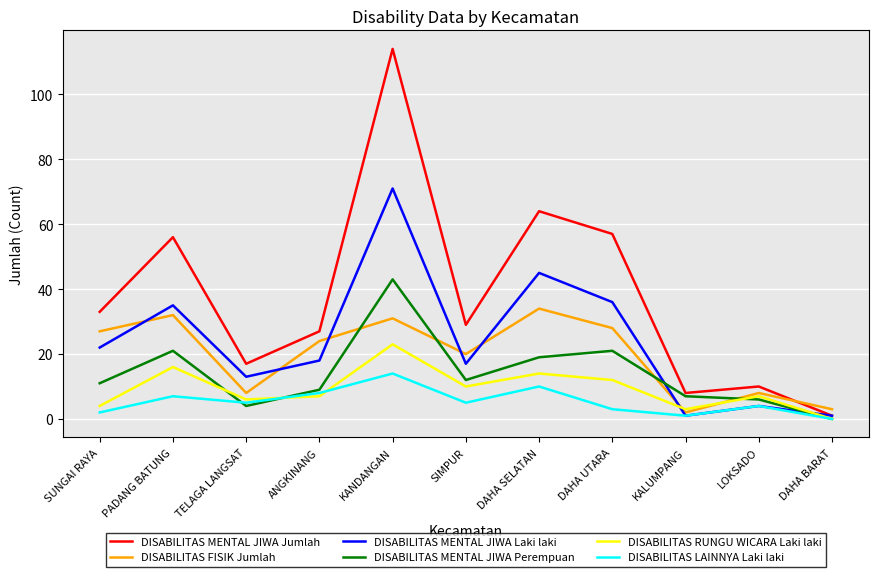

Reading left to right, extract all data points from this chart.

DISABILITAS MENTAL JIWA Jumlah: SUNGAI RAYA=33	PADANG BATUNG=56	TELAGA LANGSAT=17	ANGKINANG=27	KANDANGAN=114	SIMPUR=29	DAHA SELATAN=64	DAHA UTARA=57	KALUMPANG=8	LOKSADO=10	DAHA BARAT=1
DISABILITAS FISIK Jumlah: SUNGAI RAYA=27	PADANG BATUNG=32	TELAGA LANGSAT=8	ANGKINANG=24	KANDANGAN=31	SIMPUR=20	DAHA SELATAN=34	DAHA UTARA=28	KALUMPANG=2	LOKSADO=8	DAHA BARAT=3
DISABILITAS MENTAL JIWA Laki laki: SUNGAI RAYA=22	PADANG BATUNG=35	TELAGA LANGSAT=13	ANGKINANG=18	KANDANGAN=71	SIMPUR=17	DAHA SELATAN=45	DAHA UTARA=36	KALUMPANG=1	LOKSADO=4	DAHA BARAT=1
DISABILITAS MENTAL JIWA Perempuan: SUNGAI RAYA=11	PADANG BATUNG=21	TELAGA LANGSAT=4	ANGKINANG=9	KANDANGAN=43	SIMPUR=12	DAHA SELATAN=19	DAHA UTARA=21	KALUMPANG=7	LOKSADO=6	DAHA BARAT=0
DISABILITAS RUNGU WICARA Laki laki: SUNGAI RAYA=4	PADANG BATUNG=16	TELAGA LANGSAT=6	ANGKINANG=7	KANDANGAN=23	SIMPUR=10	DAHA SELATAN=14	DAHA UTARA=12	KALUMPANG=3	LOKSADO=7	DAHA BARAT=0
DISABILITAS LAINNYA Laki laki: SUNGAI RAYA=2	PADANG BATUNG=7	TELAGA LANGSAT=5	ANGKINANG=8	KANDANGAN=14	SIMPUR=5	DAHA SELATAN=10	DAHA UTARA=3	KALUMPANG=1	LOKSADO=4	DAHA BARAT=0